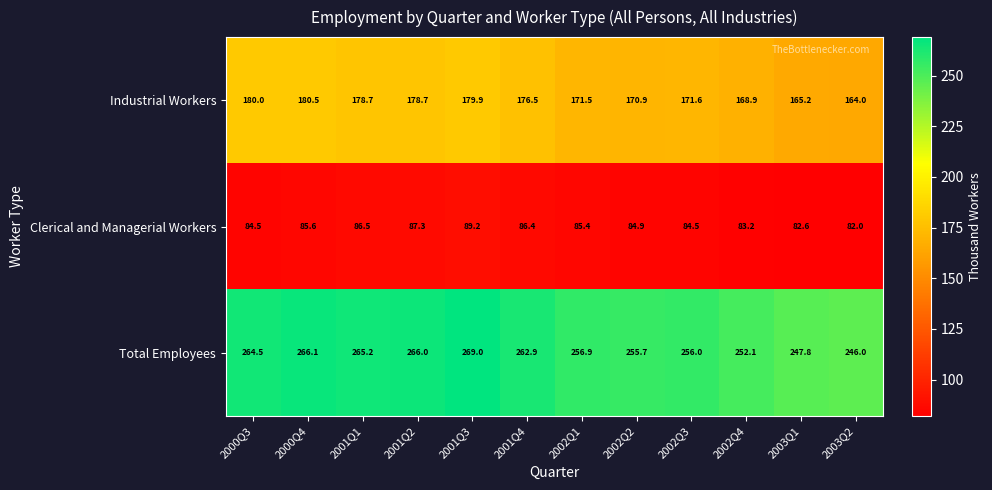

Between 2000Q3 and 2002Q3, which series saw the biggest shift?

Total Employees